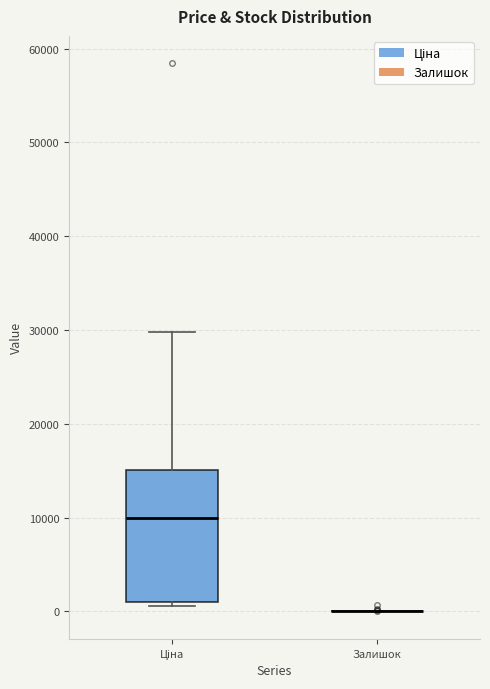

Which box is the tallest, from its lower edge to its upper edge?

Ціна